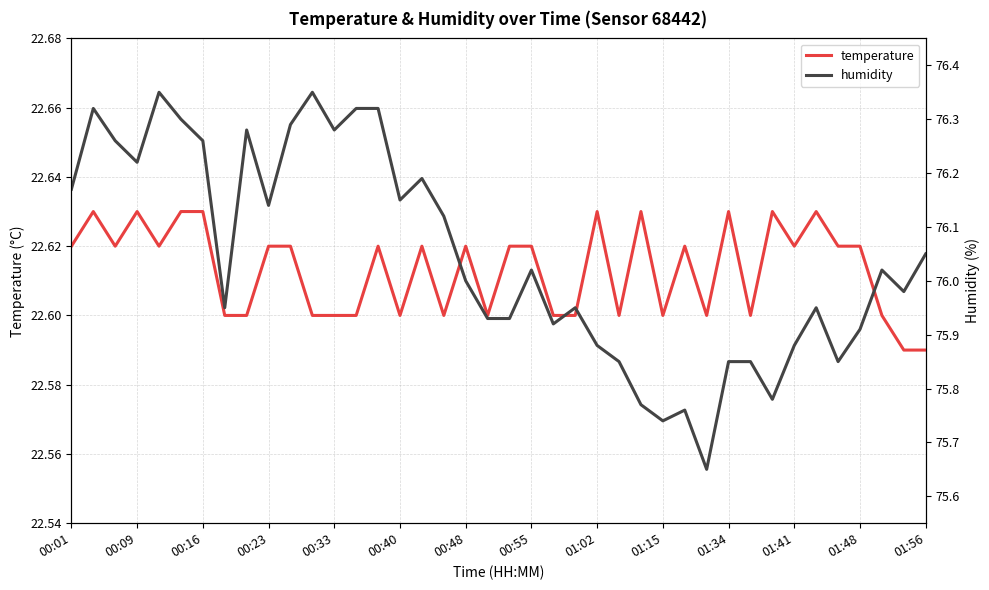

Which series has the widest spread of values?

humidity